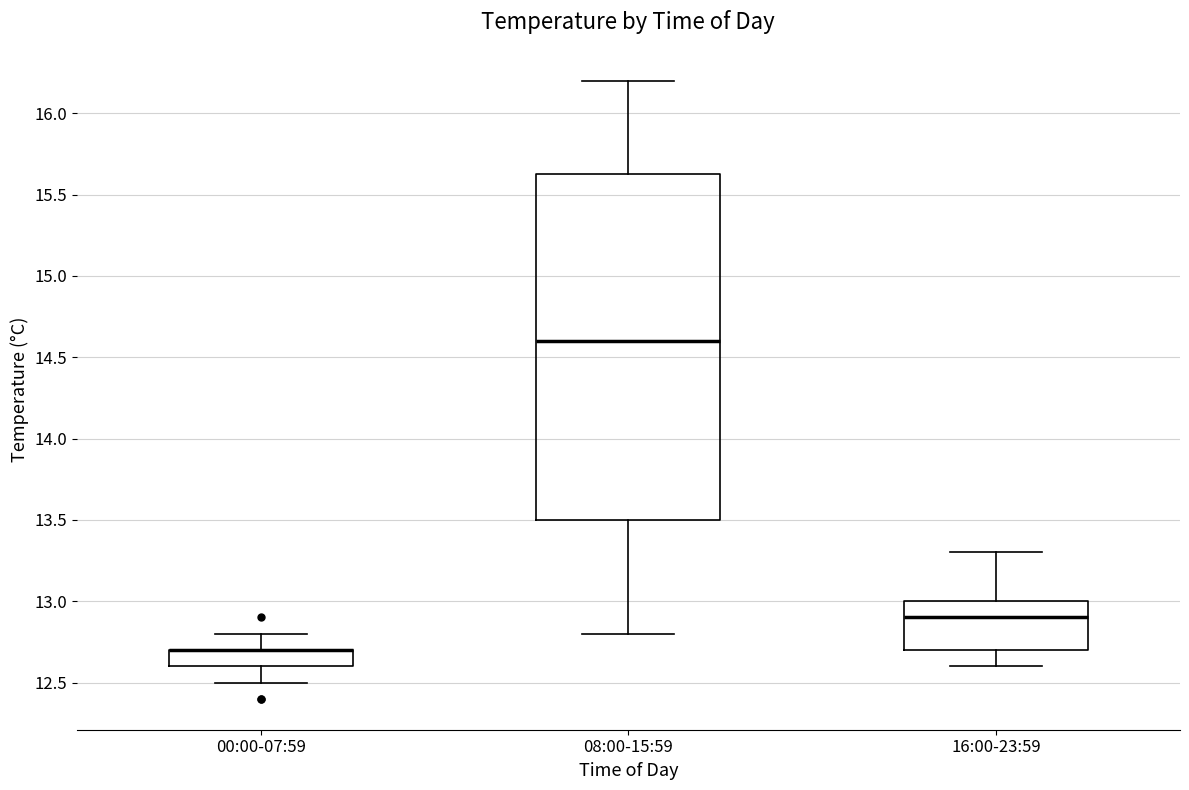

Comparing the boxes themselves (not the whiskers), which one is the tallest?

08:00-15:59